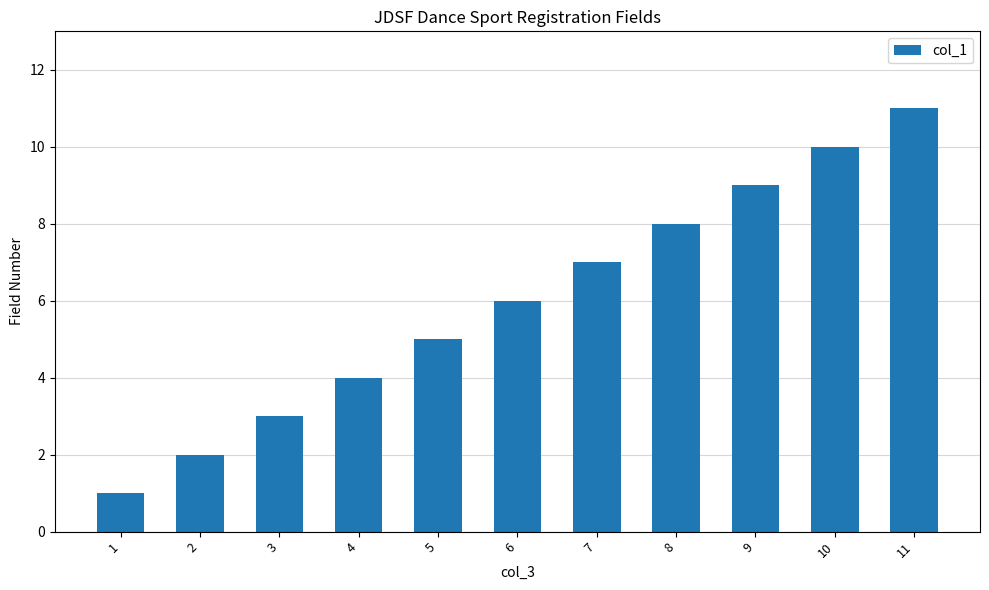

What is the sum of all values?

66